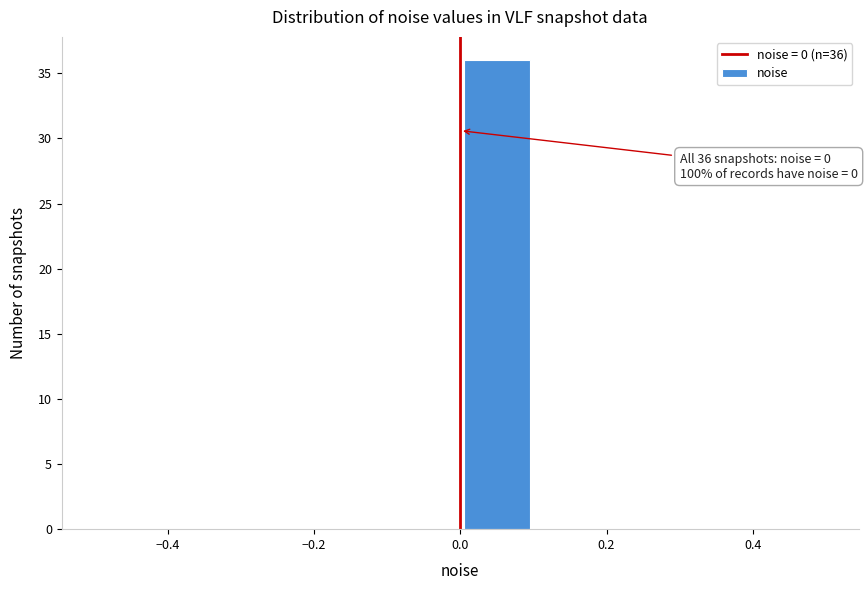

Over which range of the x-axis is the bar tallest?

0.0 to 0.1